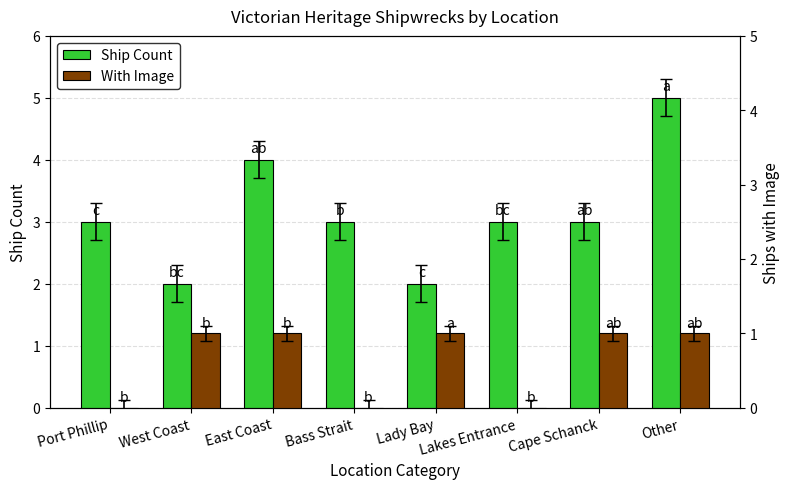

How many distinct data groups are displayed?

2